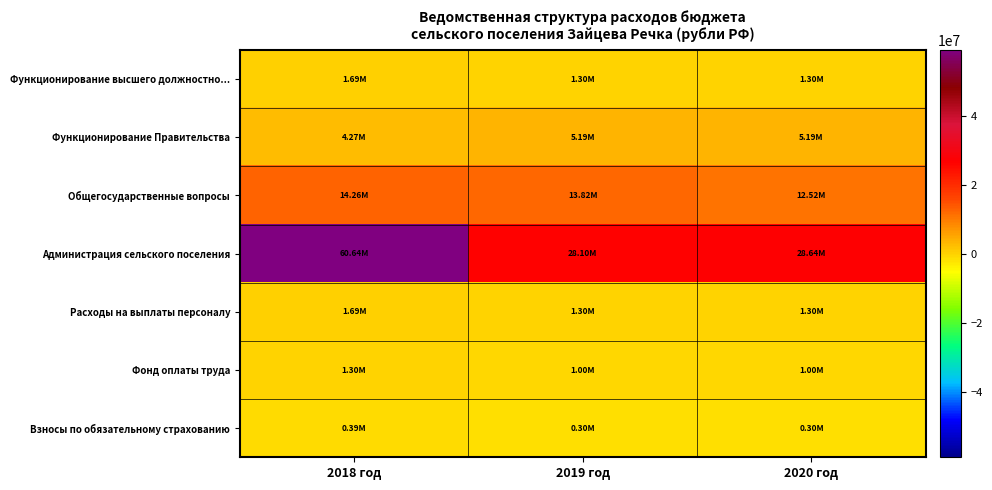

At which category does the chart reach its minimum across all series?

2019 год